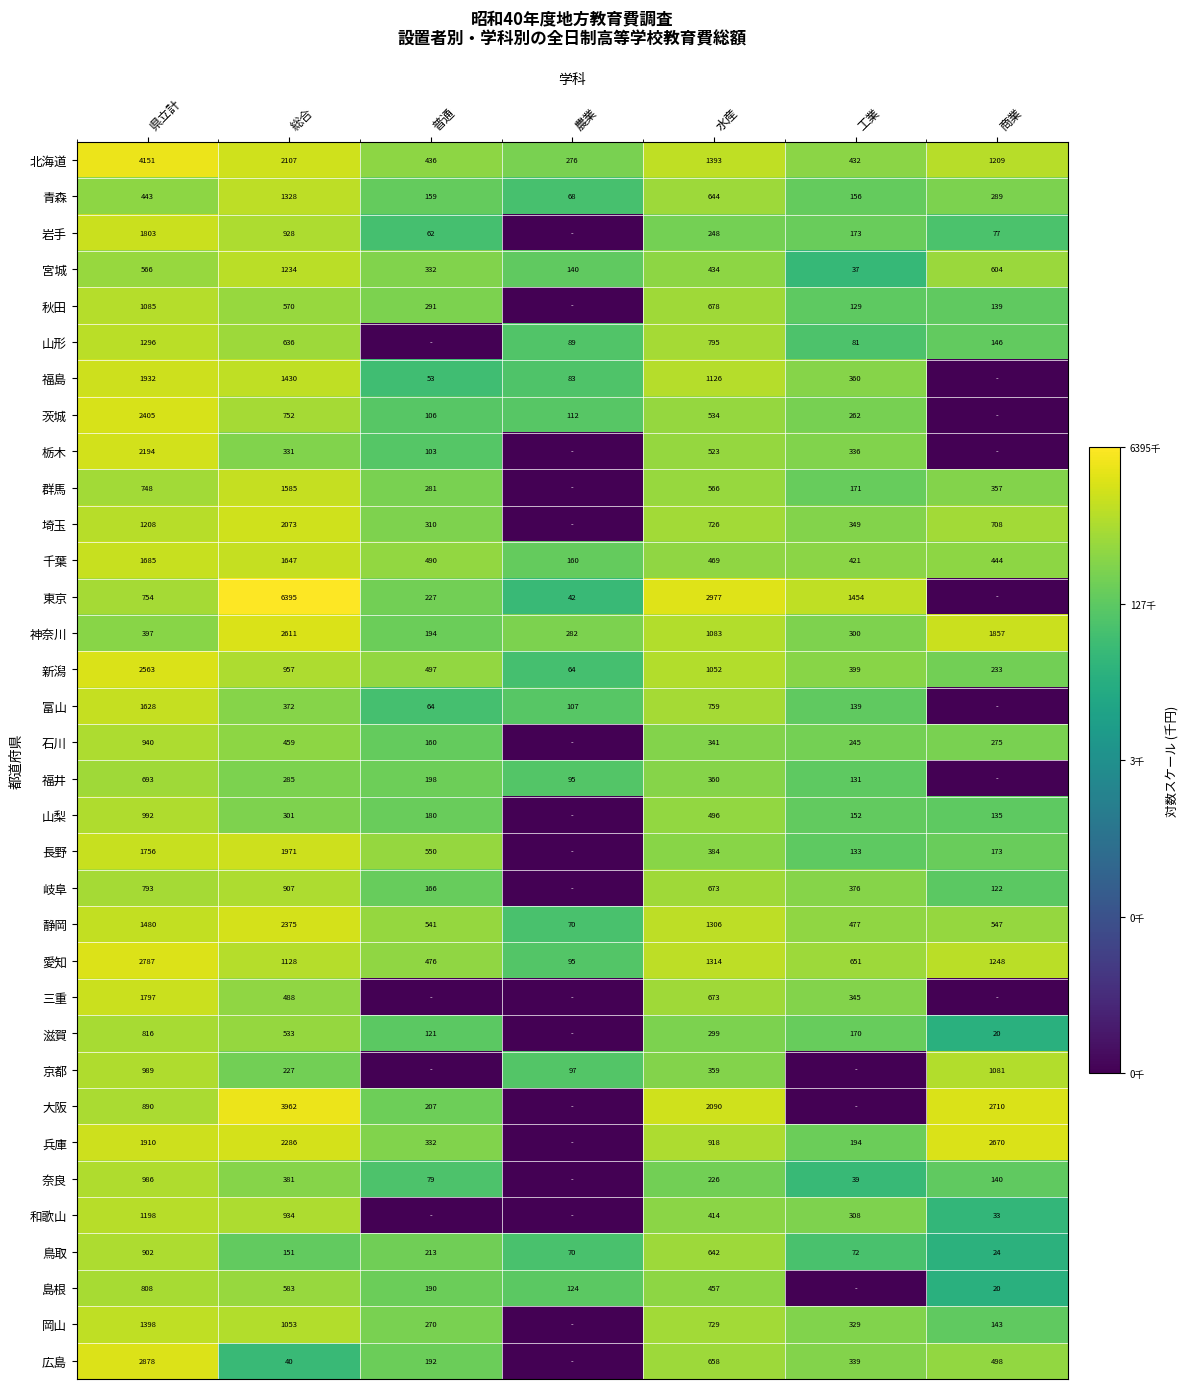

Is the value of 新潟 at 農業 greater than the value of 青森 at 工業?

No